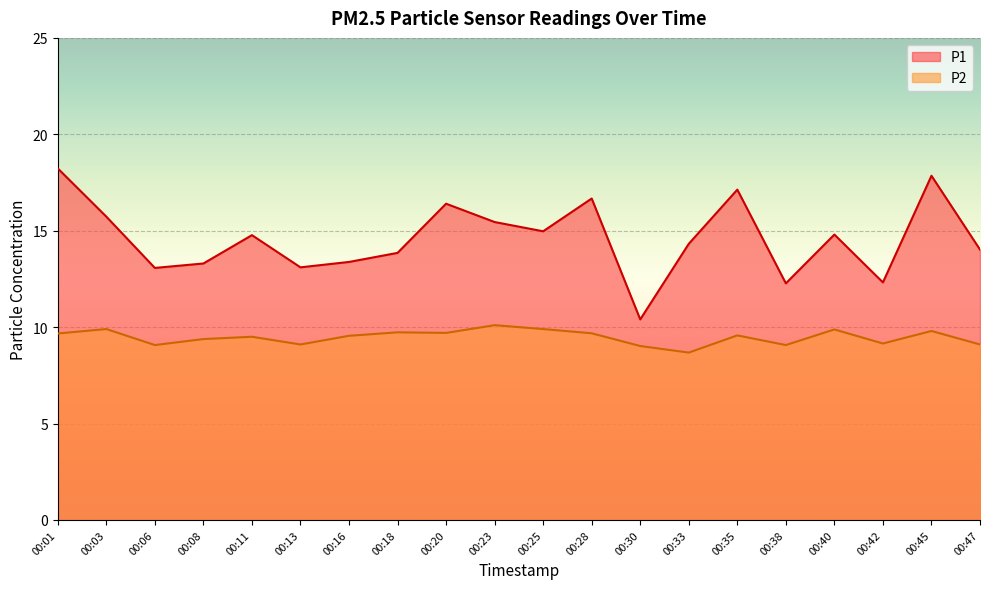

True or false: P1 has a value of 18.9 at 00:06.

False